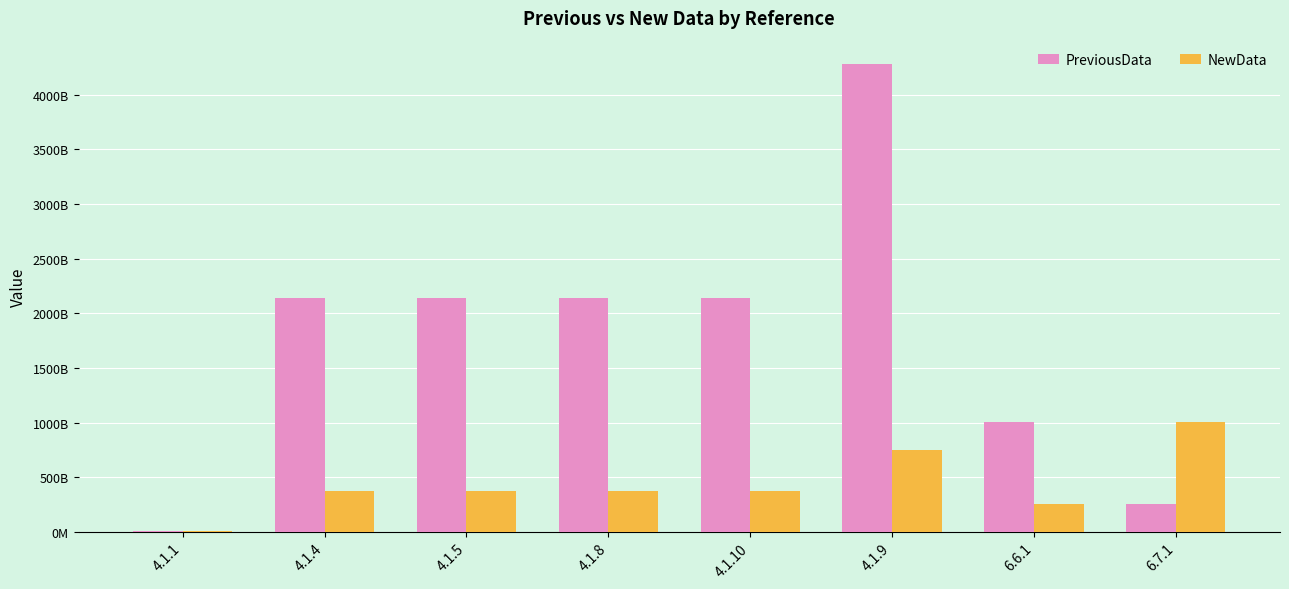

Reading right to left, list all the values displayed in this chart.

PreviousData: 260022387781.2	1002863545647.0	4281480000000.0	2140740000000.0	2140740000000.0	2140740000000.0	2140740000000.0	8171749998.0
NewData: 1002863545647.0	260022387781.2	752800000000.0	376400000000.0	376400000000.0	376400000000.0	376400000000.0	8632000000.0